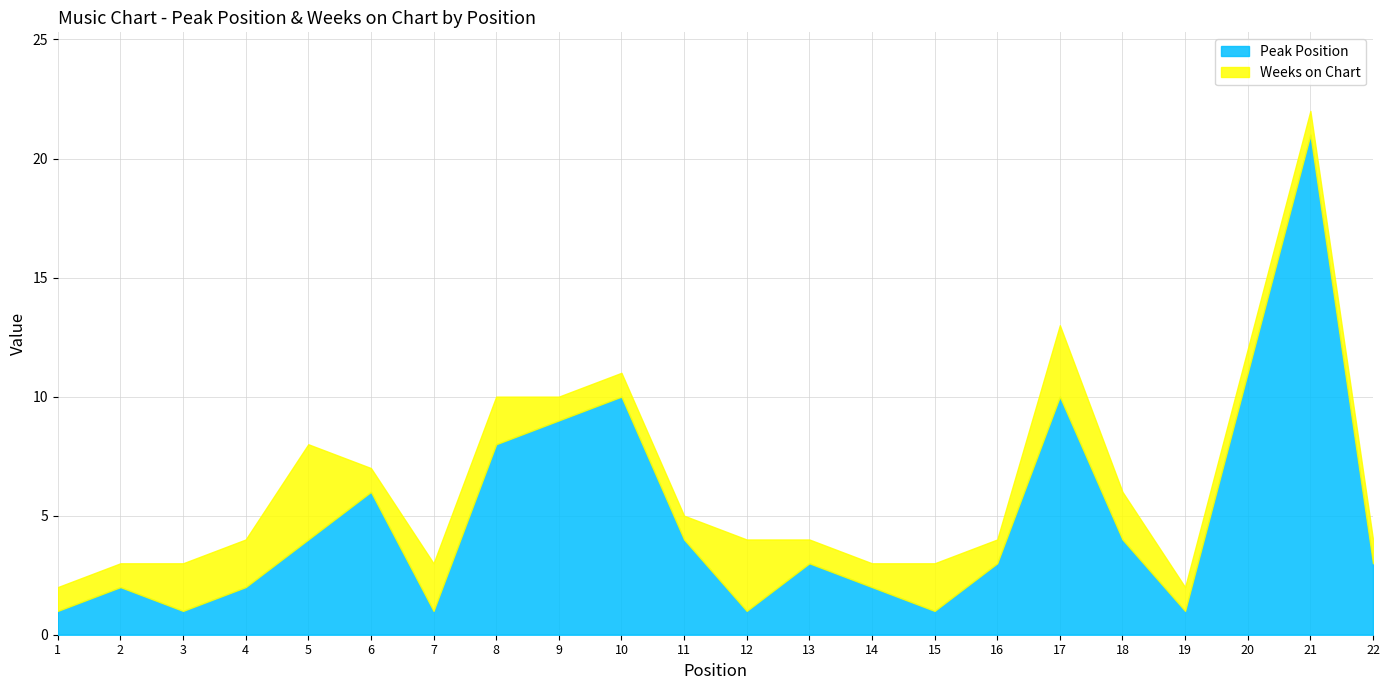

True or false: Peak Position and Weeks on Chart intersect in this chart.

True